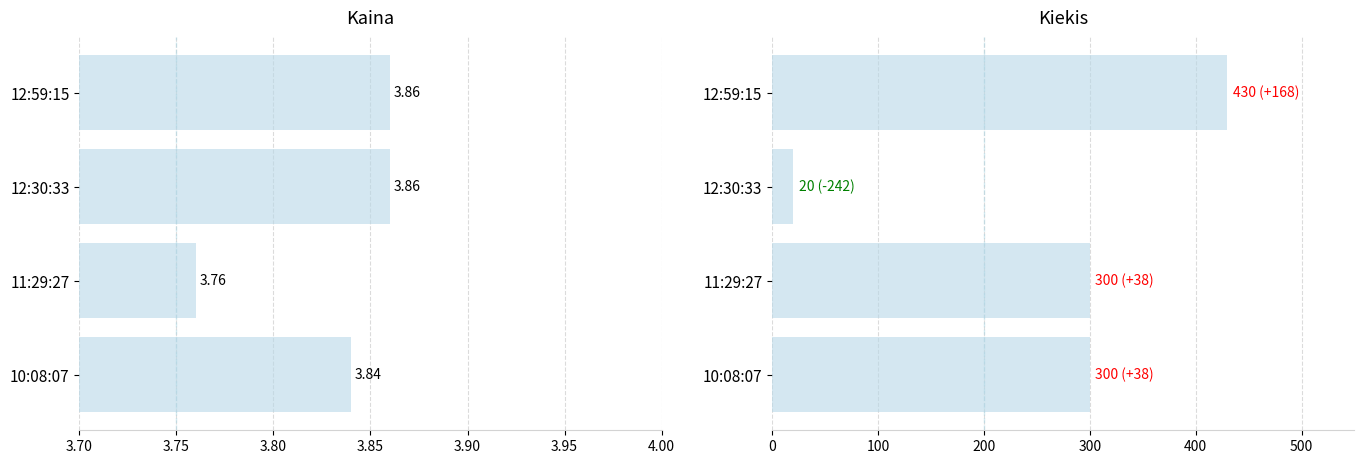

Is it true that Kaina equals 1.0 at 12:59:15?

False